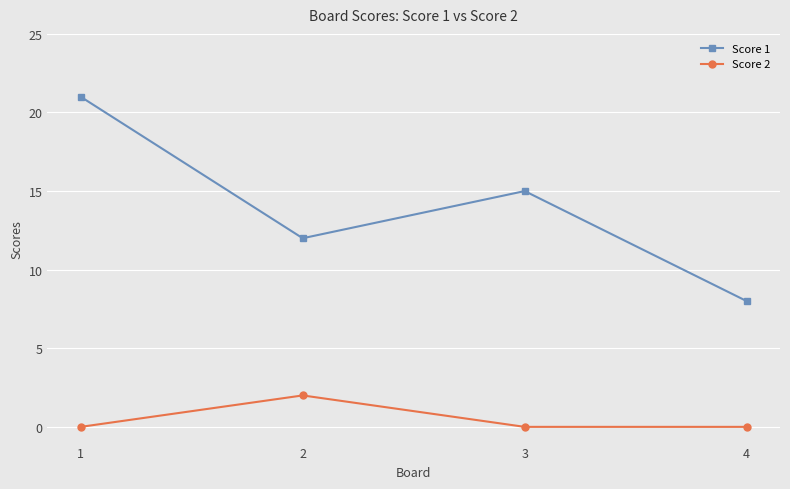

True or false: Score 1 and Score 2 cross at least once.

False